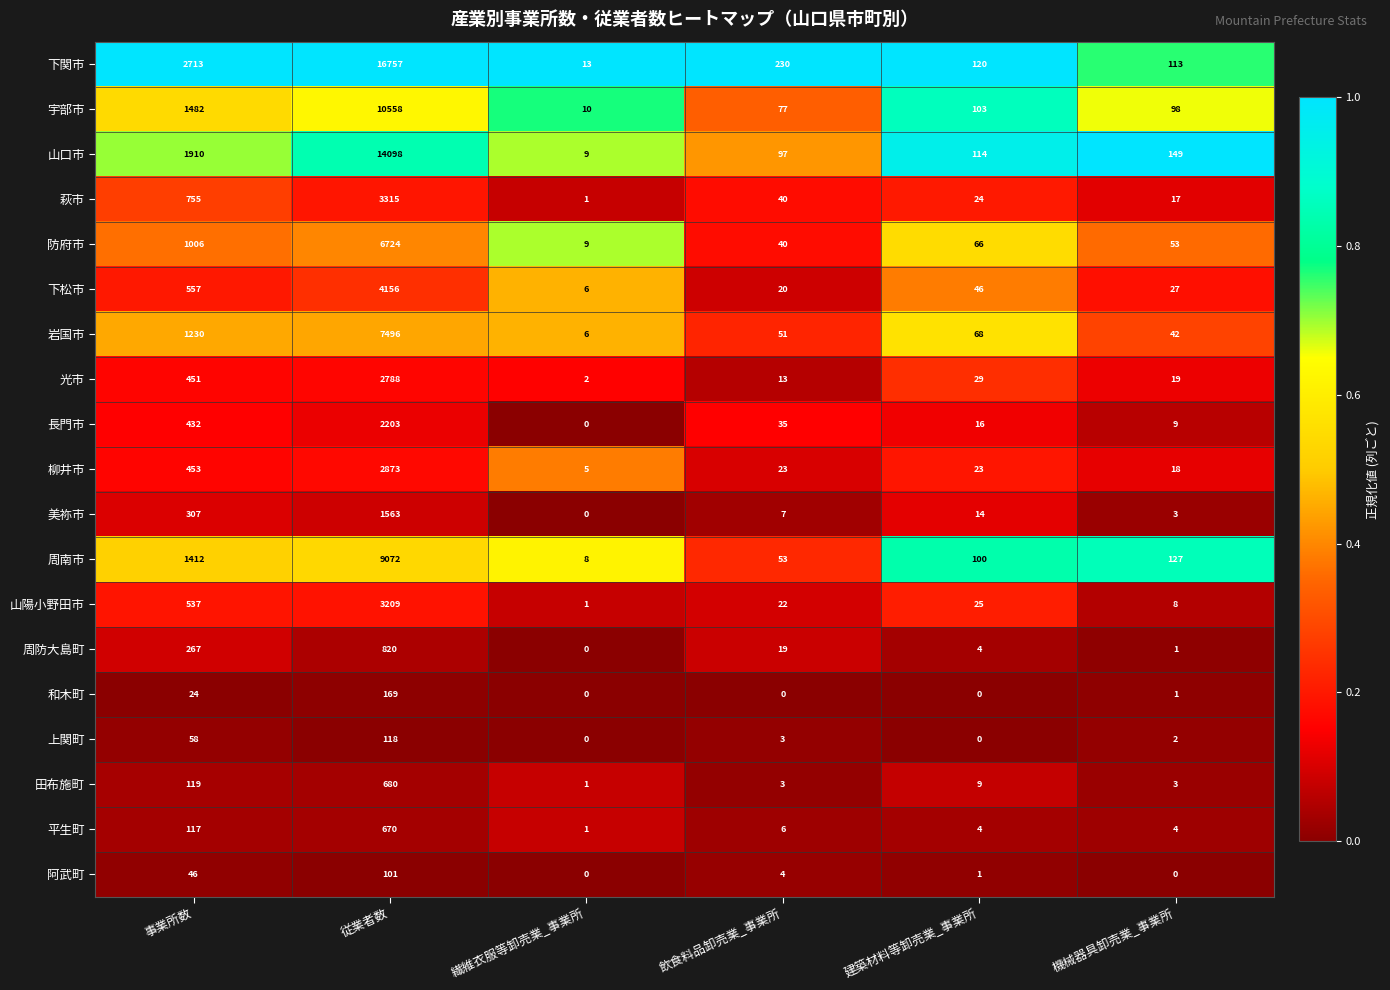

Is it true that 岩国市 equals 33 at 建築材料等卸売業_事業所?

False